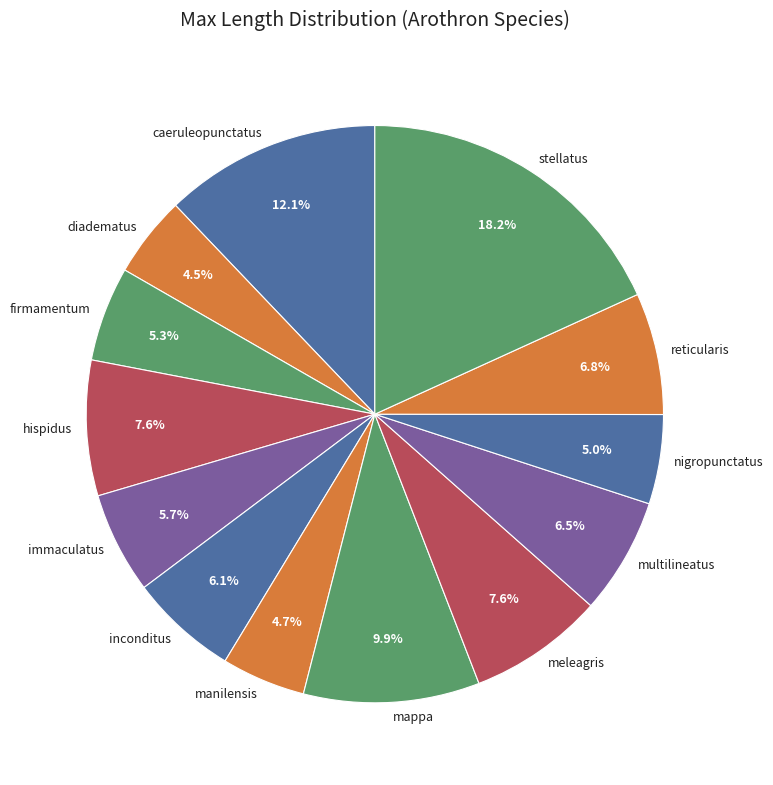

To the nearest percent, what portion does immaculatus represent?

6%